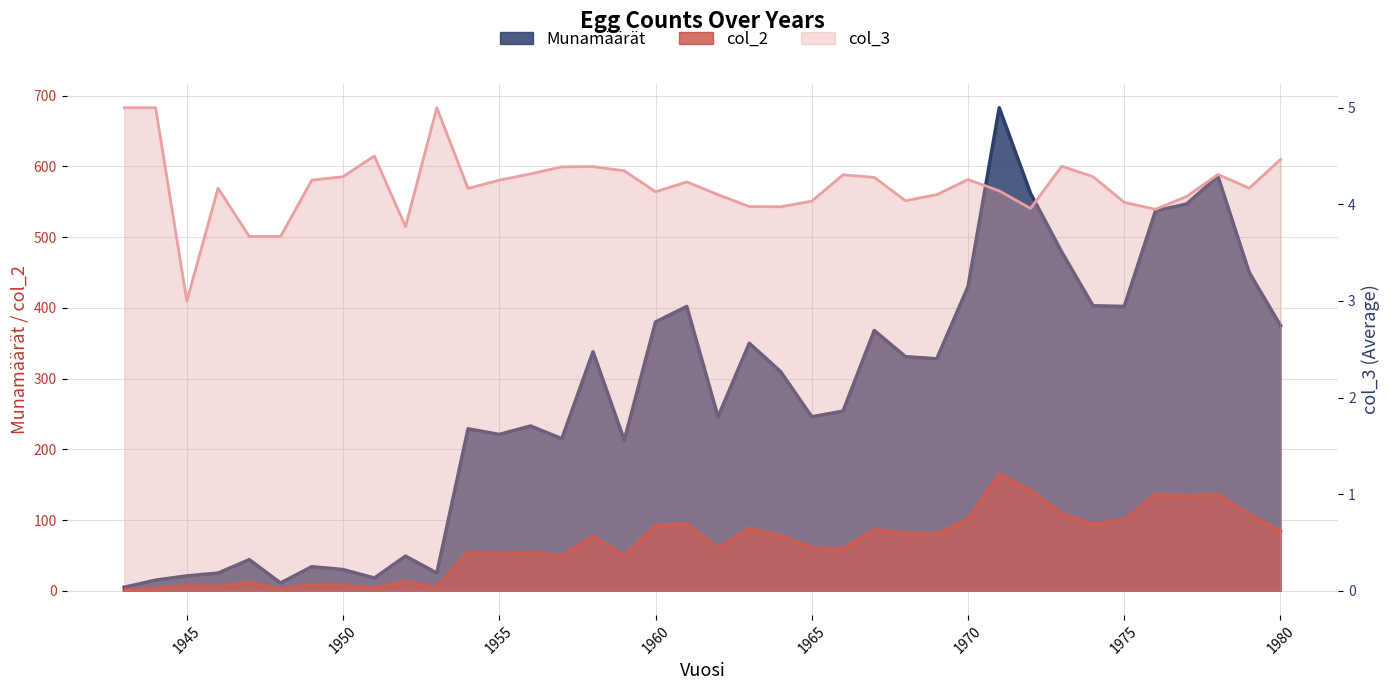

What is the smallest value displayed?

1.0